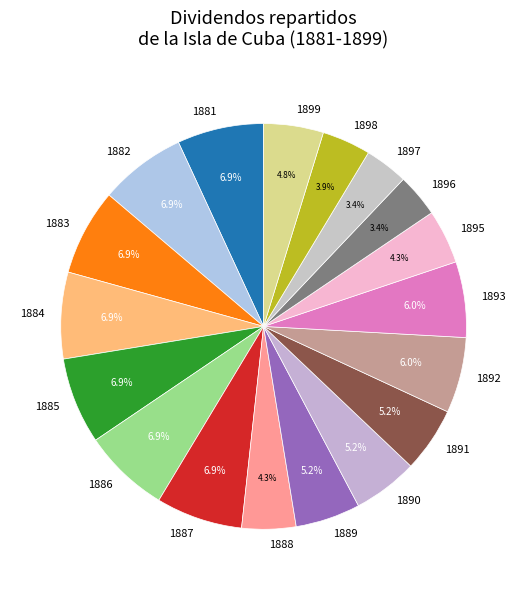

How many slices are in this pie chart?

18